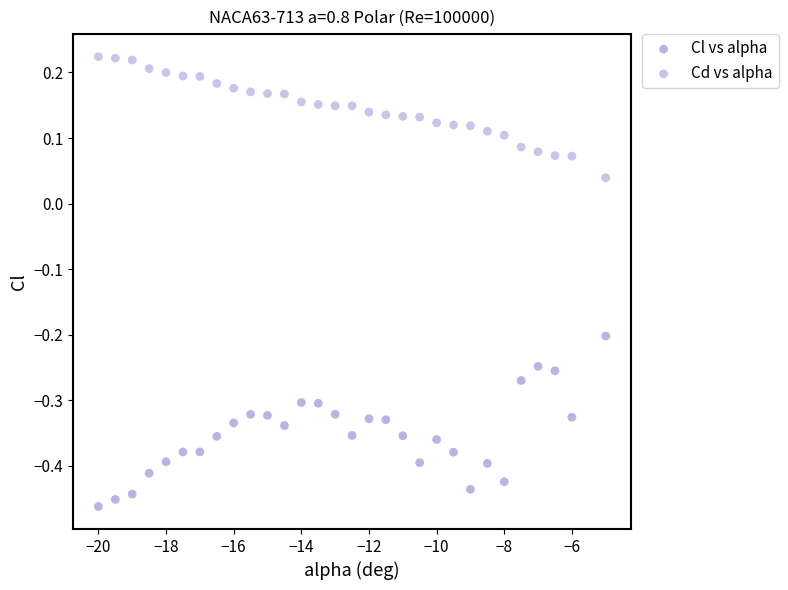

Which series contains the lowest Y value?

Cl vs alpha